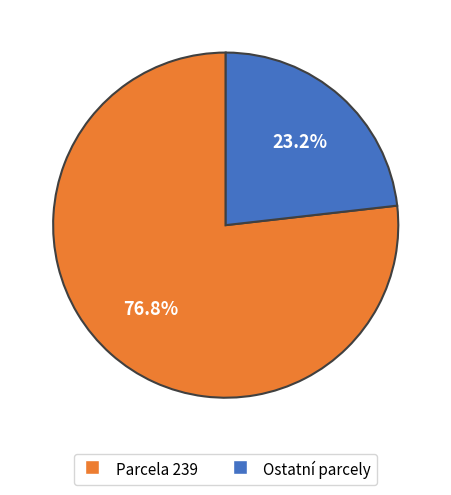

What is the largest slice in the pie chart?

Parcela 239